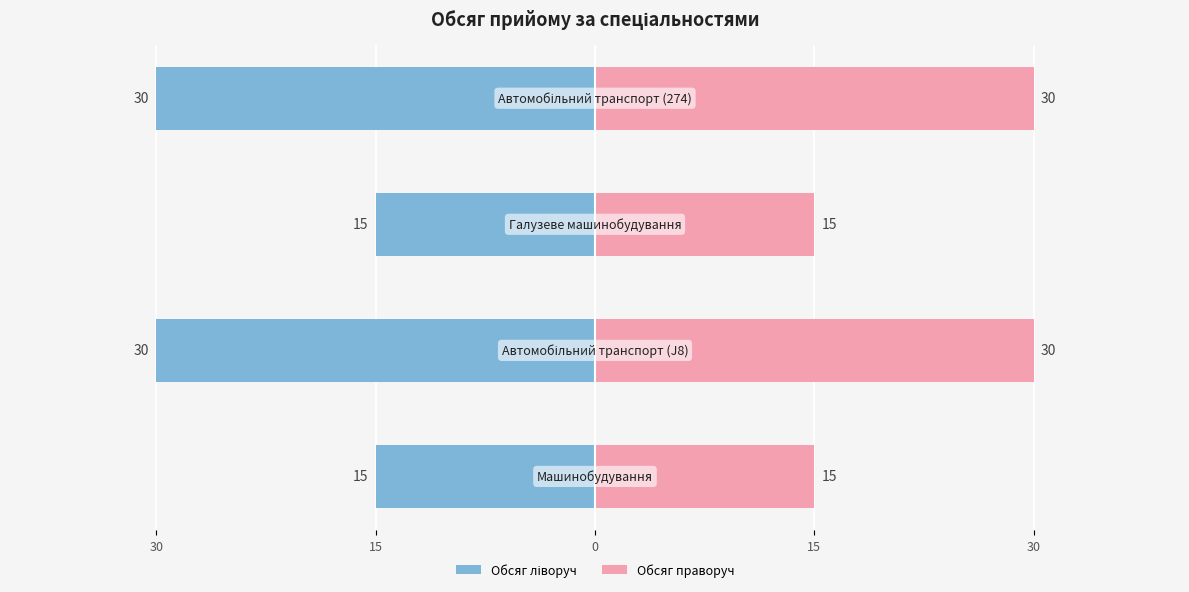

At how many categories does at least one series exceed 10?

4